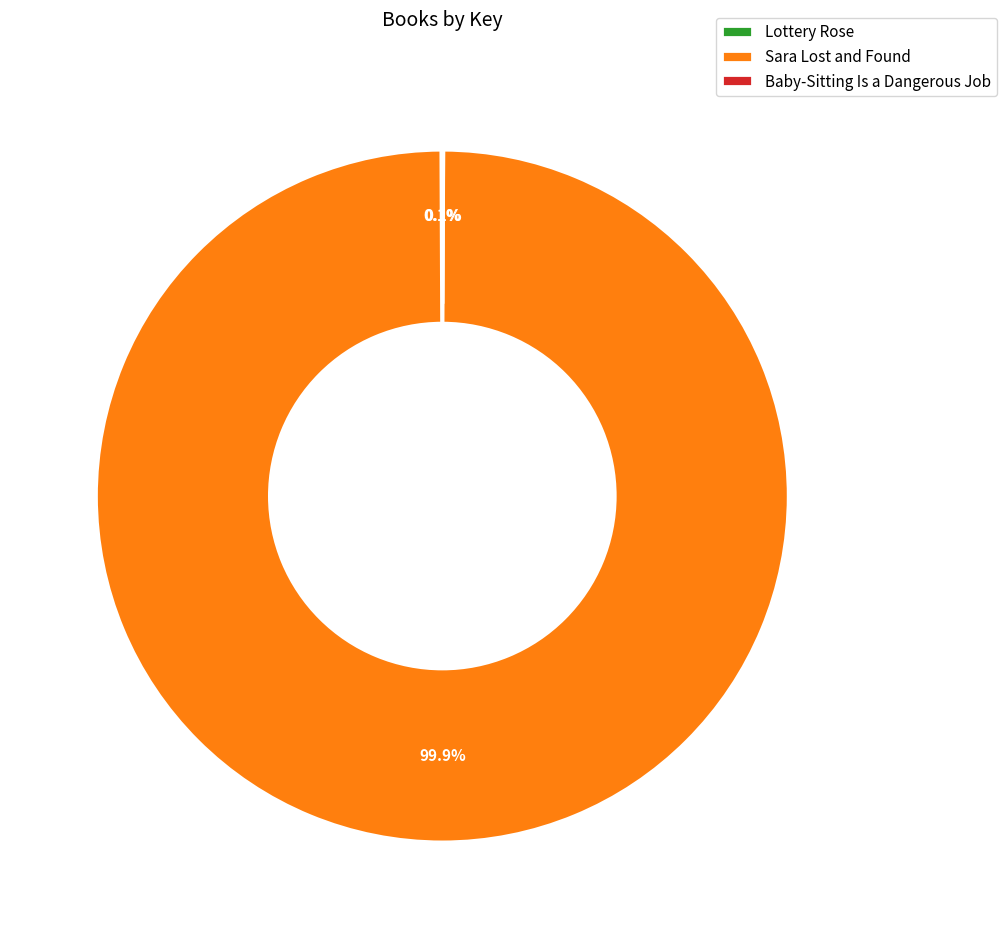

What is the largest slice in the pie chart?

Sara Lost and Found